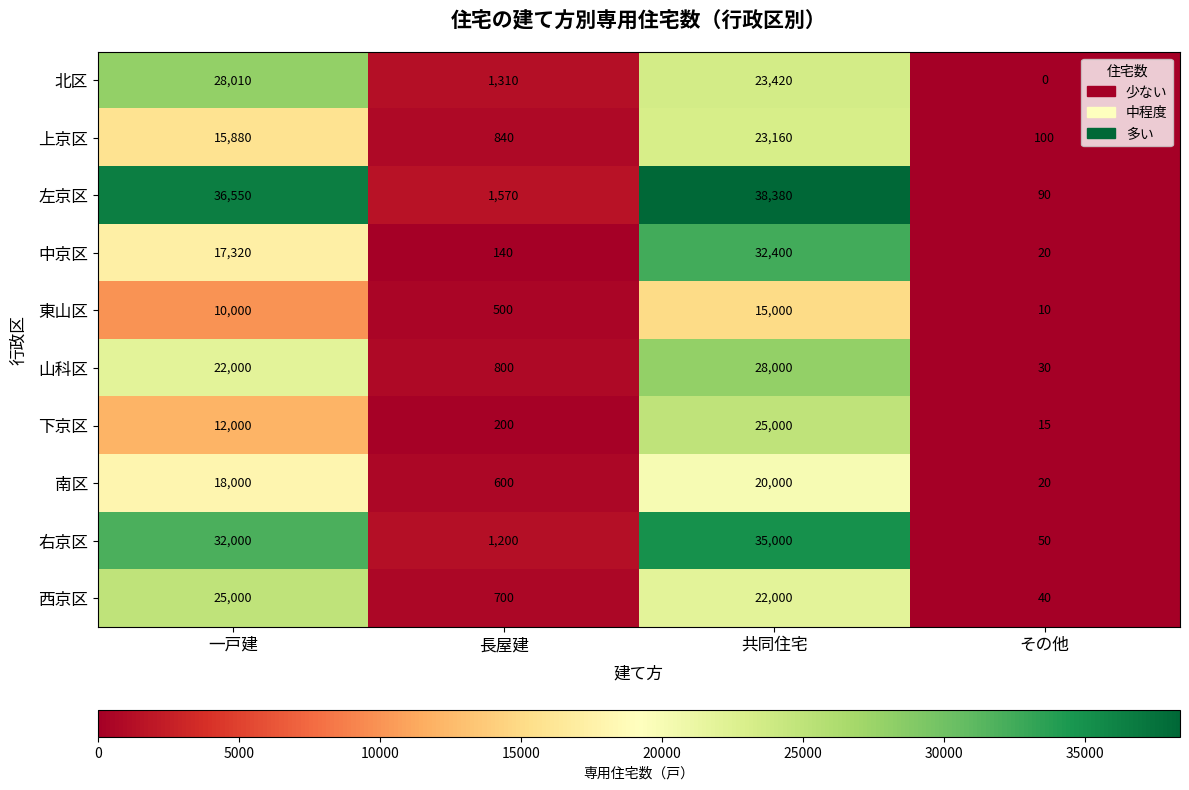

What is the maximum value shown in the chart?

38380